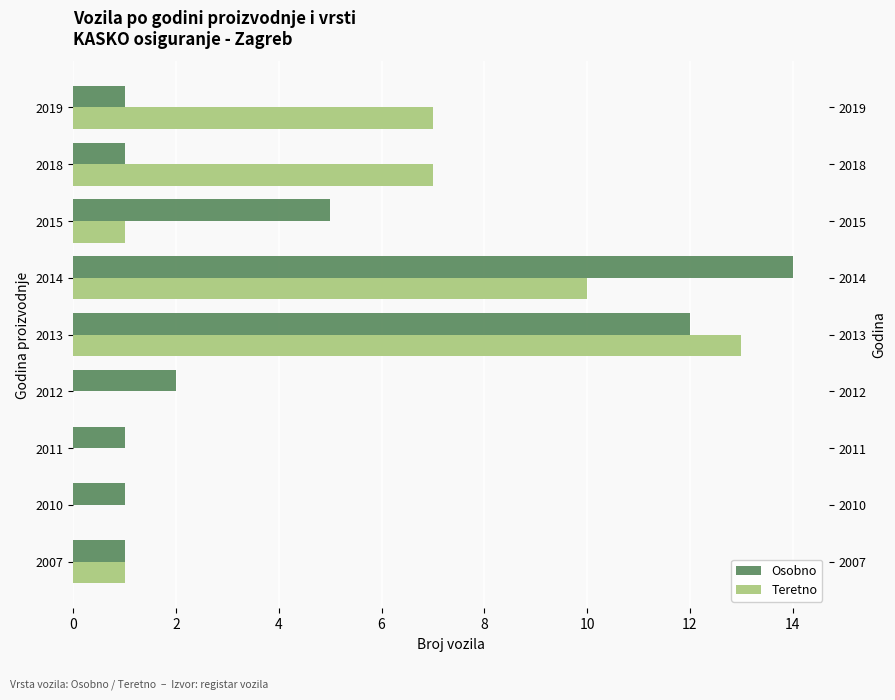

What is the difference between the maximum and minimum values in the Osobno series?

13